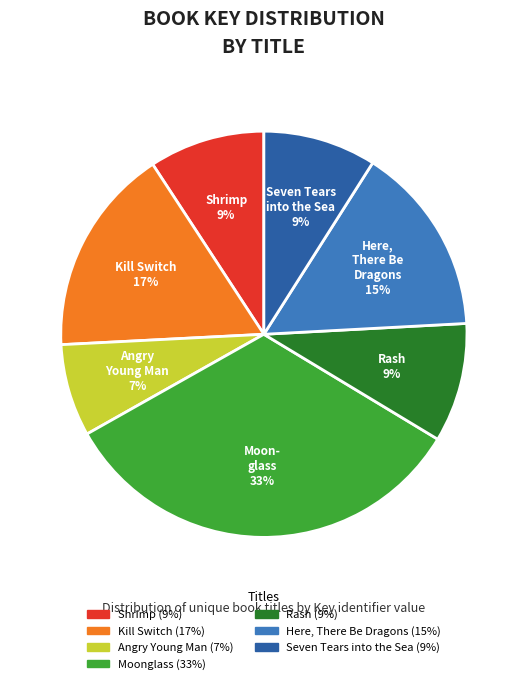

Is it true that Kill Switch is 7% of the pie?

False